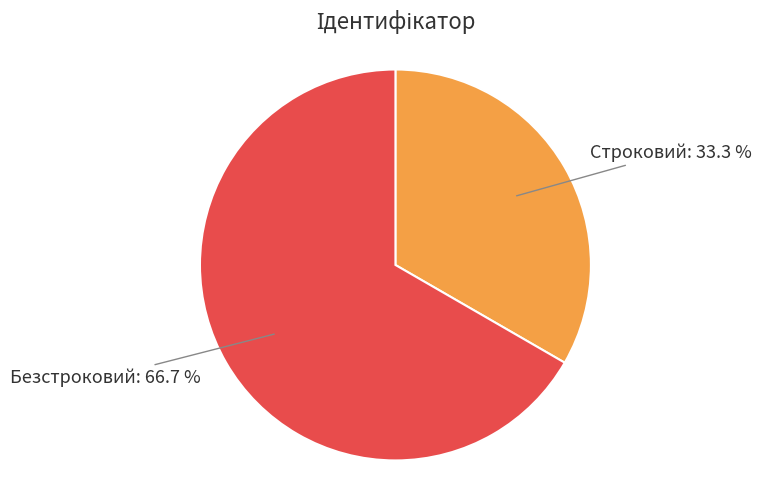

To the nearest percent, what is the difference between the largest and smallest slice percentages?

33%